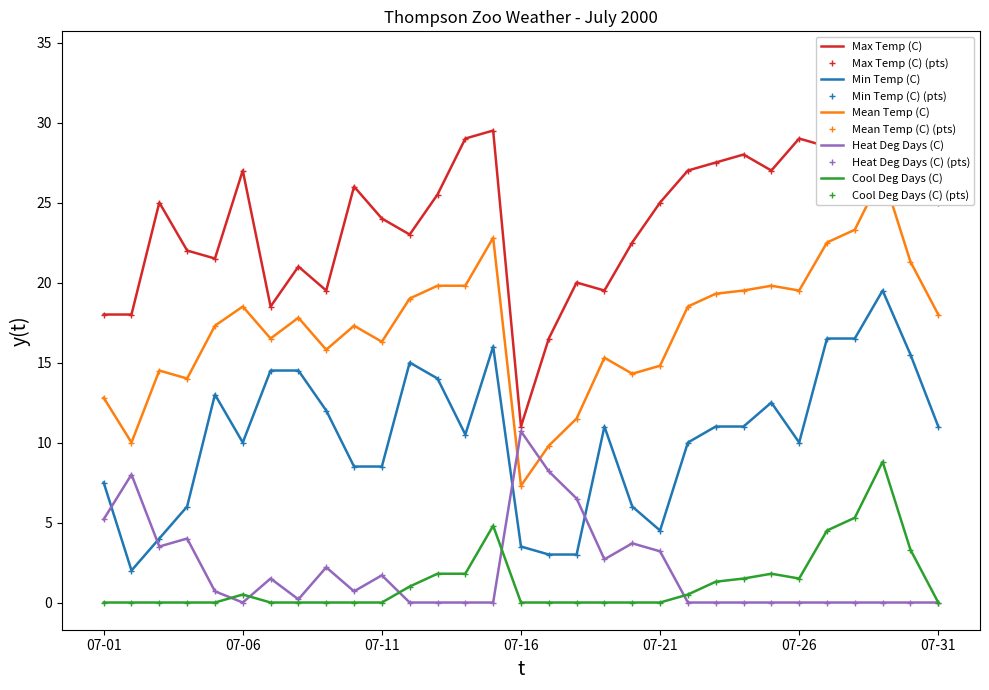

Which series has the widest spread of values?

Max Temp (C)